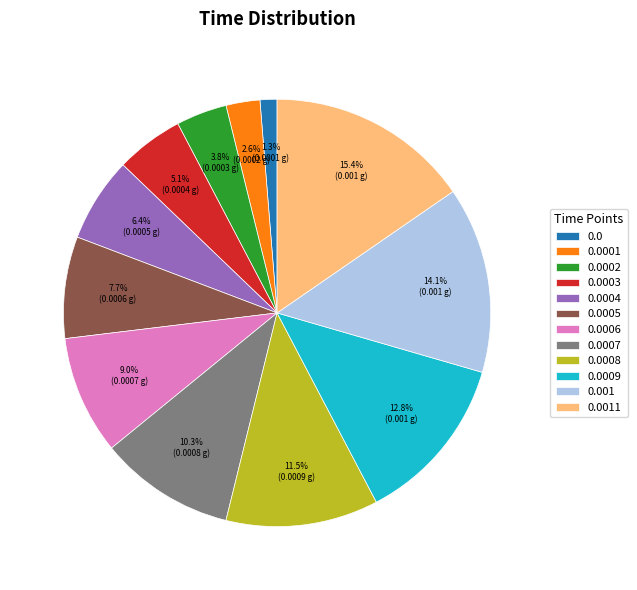

Does 0.0006 account for over 50% of the chart?

No